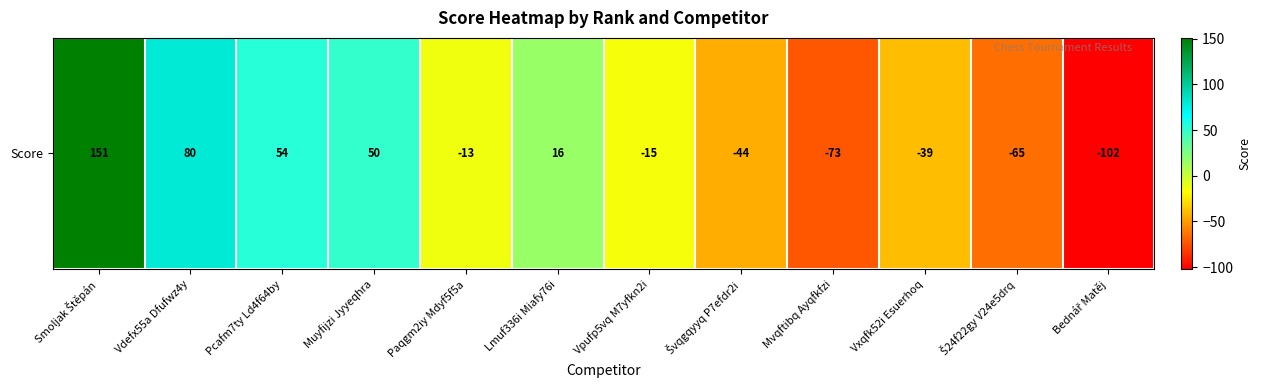

What is the sum of the values at Lmuf336i Miafy76i and Bednář Matěj?

-86